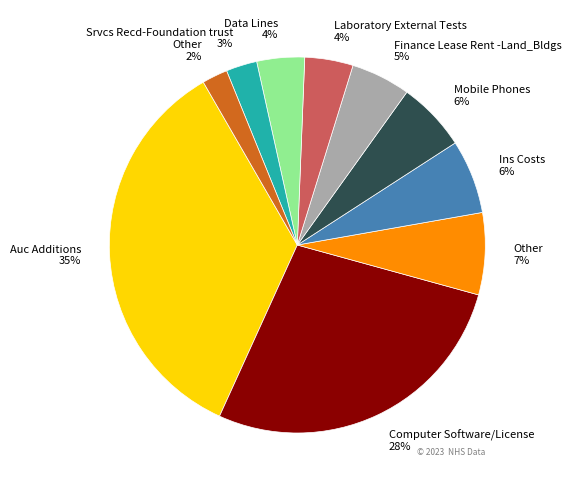

Is there a majority slice in this chart?

No